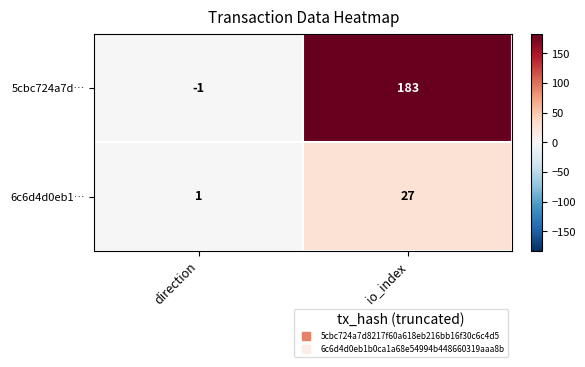

True or false: 5cbc724a7d… has a value of -1 at direction.

True